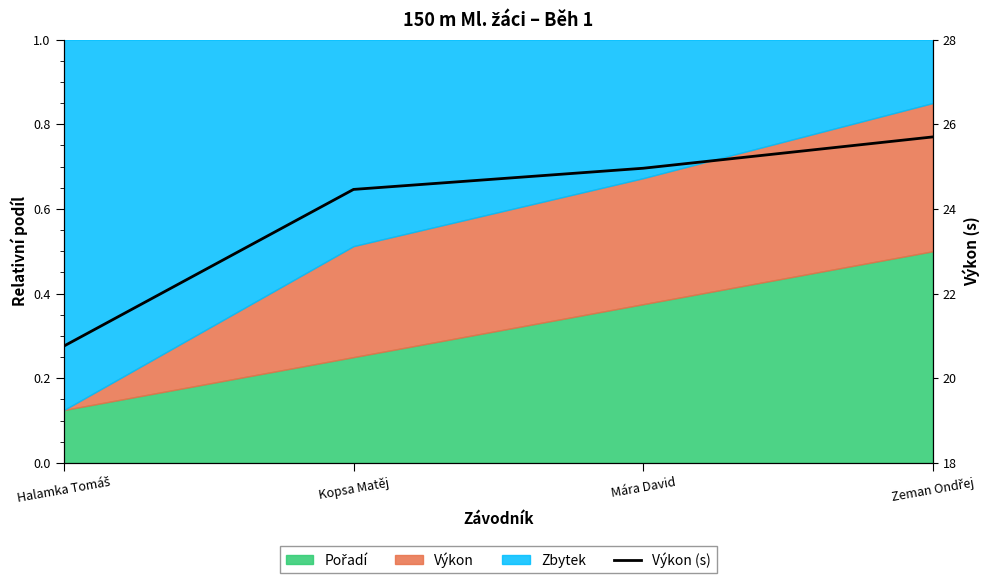

Rank the categories by value from highest to lowest.

Zeman Ondřej, Mára David, Kopsa Matěj, Halamka Tomáš